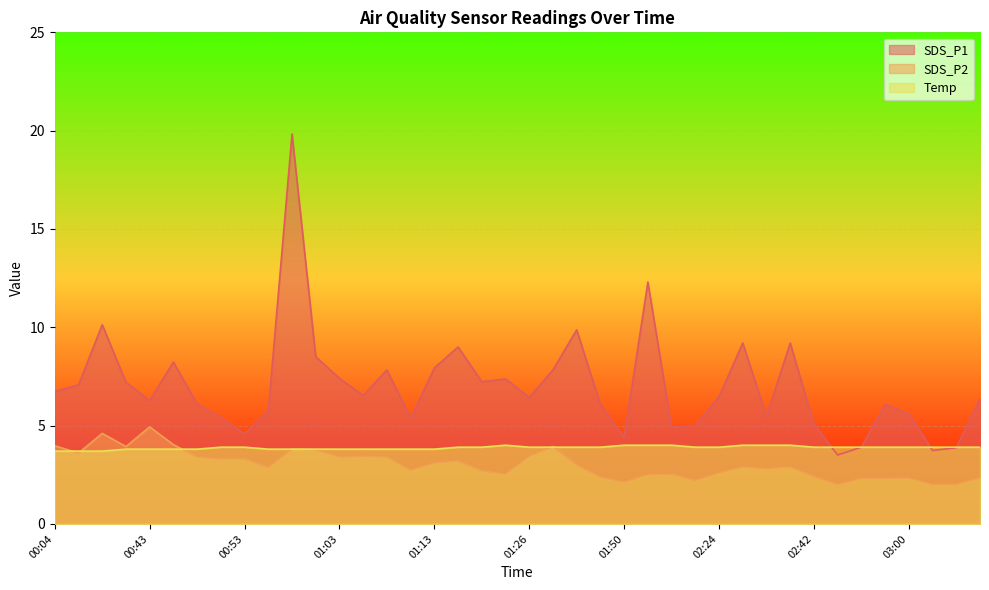

At which category is the sum across all series the highest?

00:58